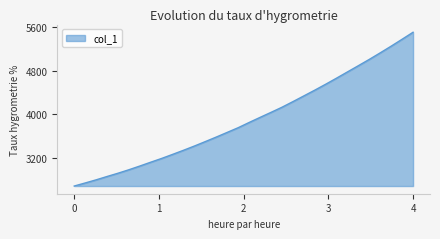

How many lines are shown in the chart?

1